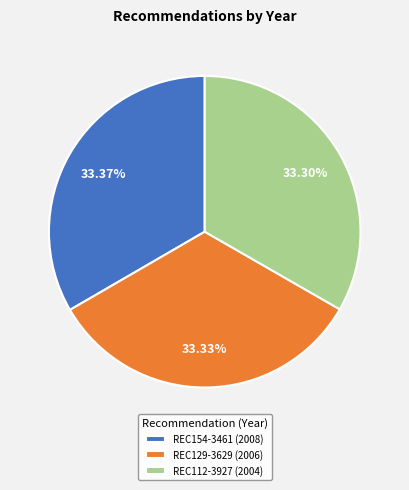

To the nearest percent, what is the average slice percentage?

33%